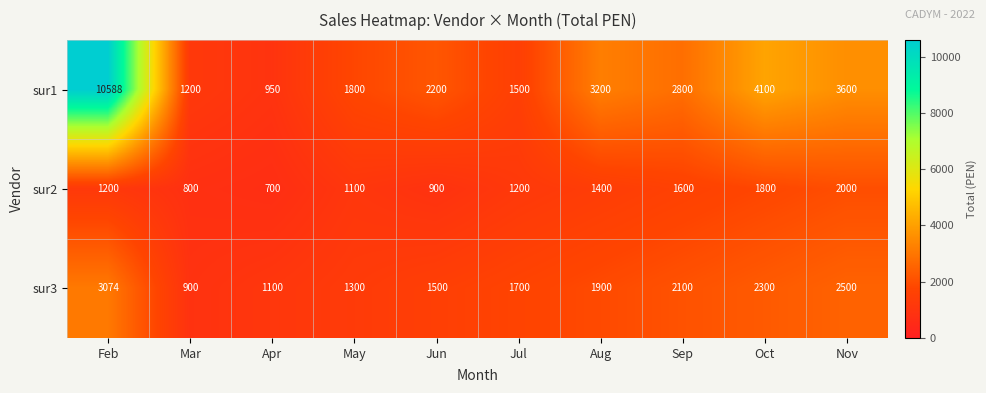

Which series has the widest spread of values?

sur1